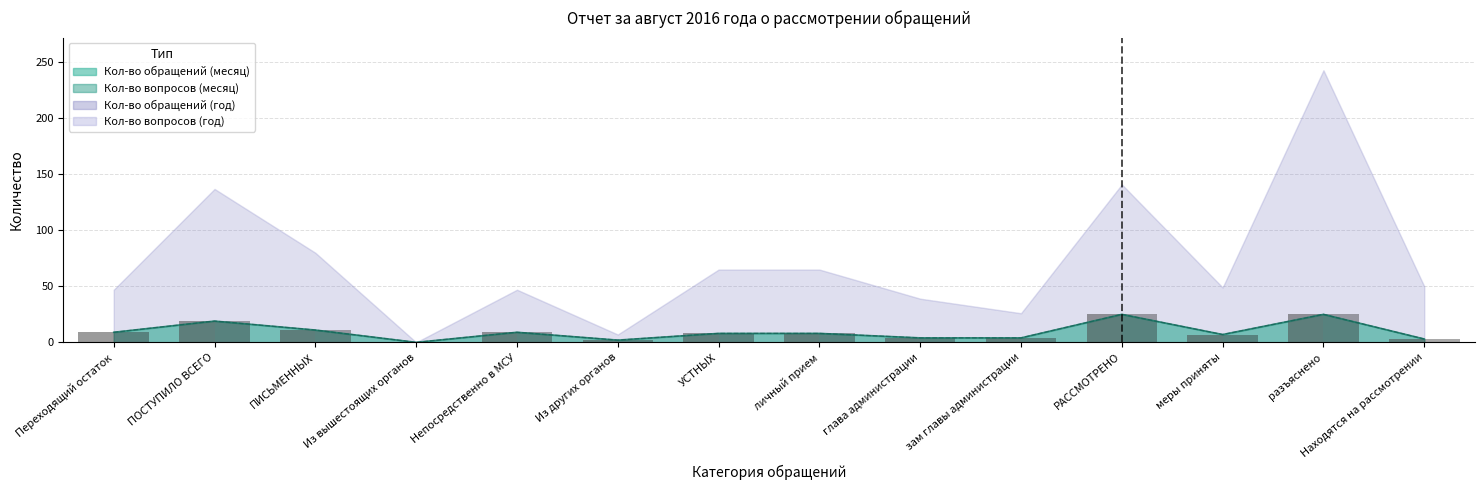

At which label does Кол-во обращений (месяц) reach its peak?

РАССМОТРЕНО